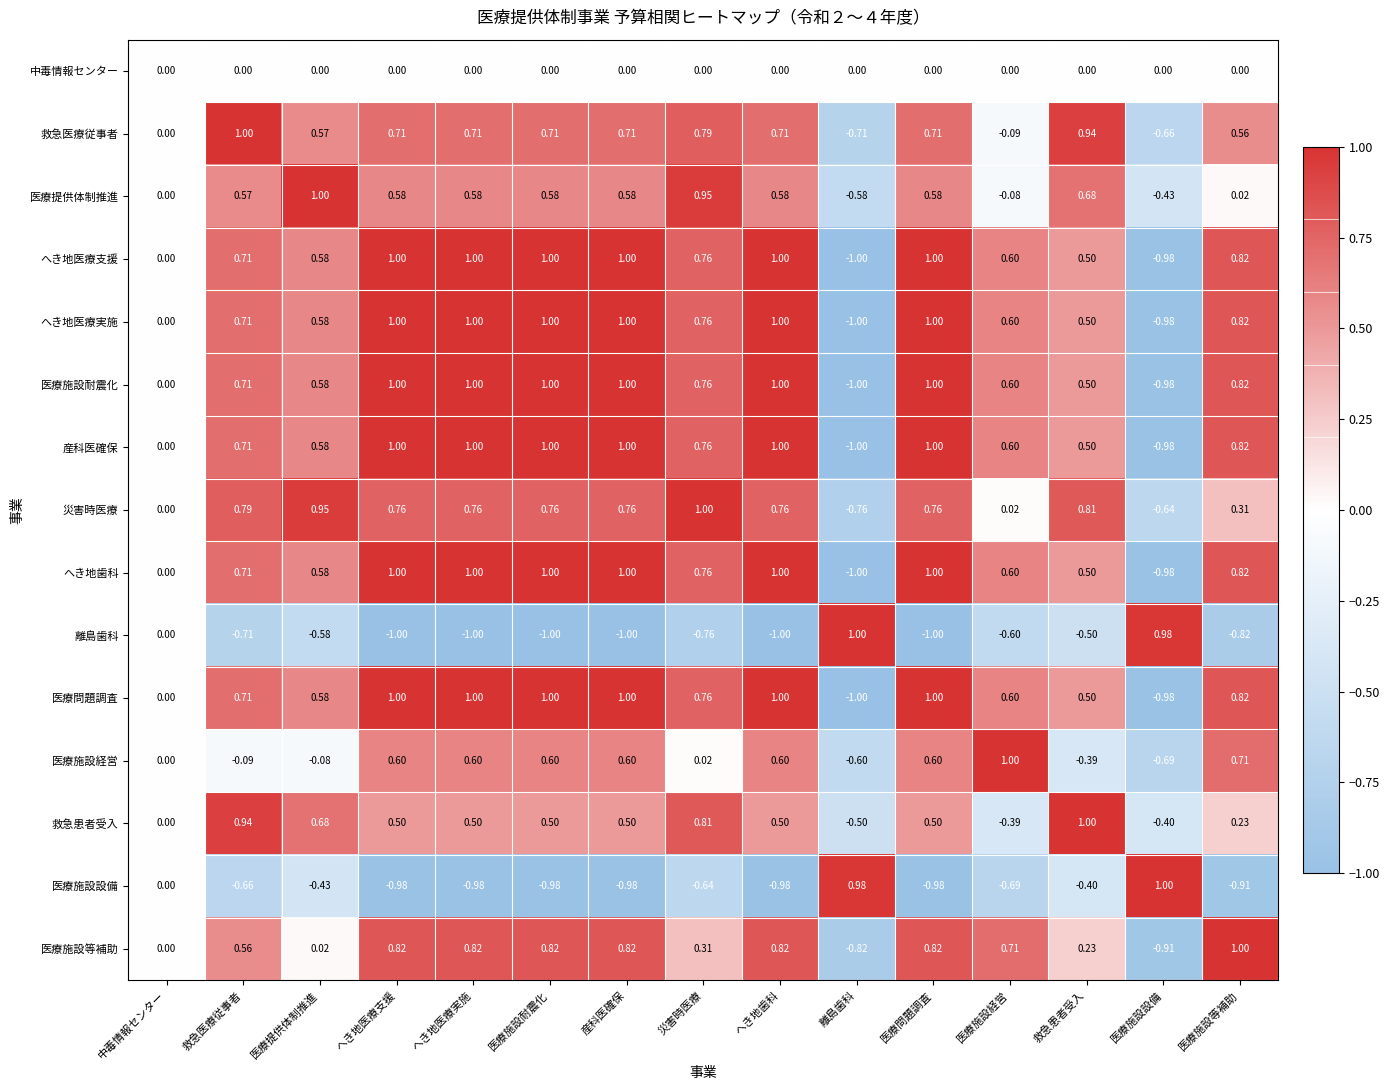

At which label does 医療施設経営 reach its peak?

医療施設経営